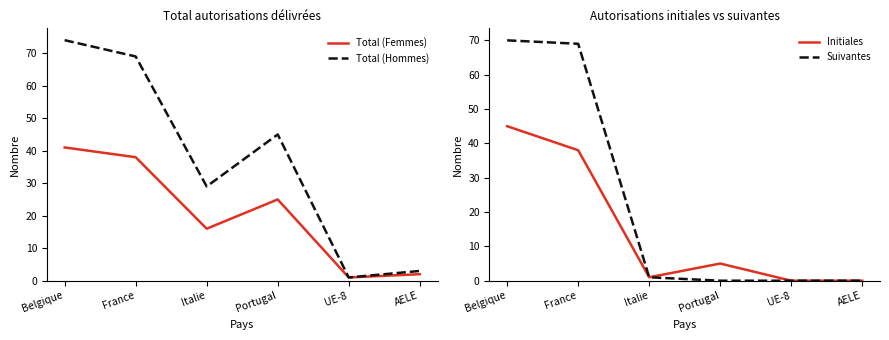

How many lines are shown in the chart?

4